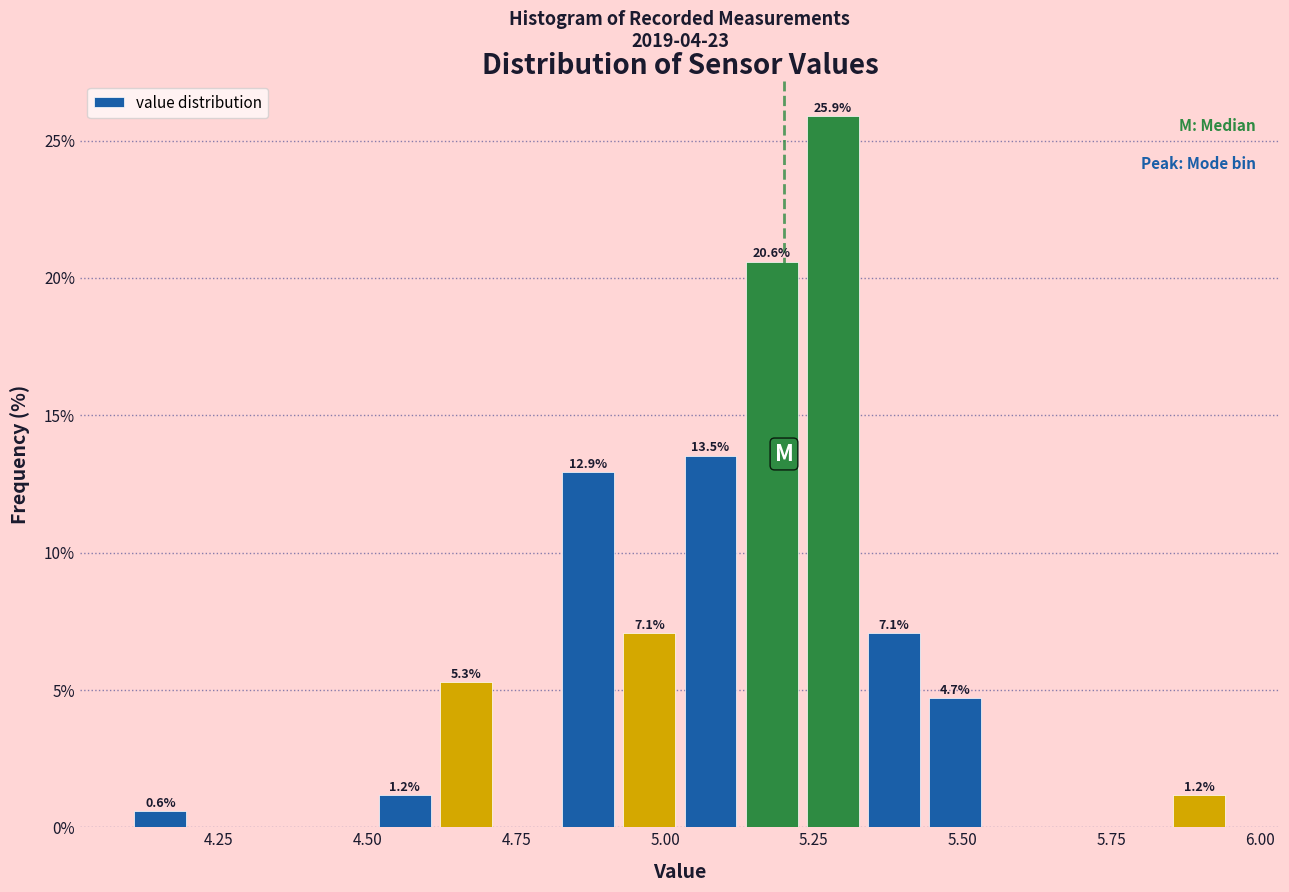

Read against the x-axis, roughly where is the centre of the tallest bar?

5.30